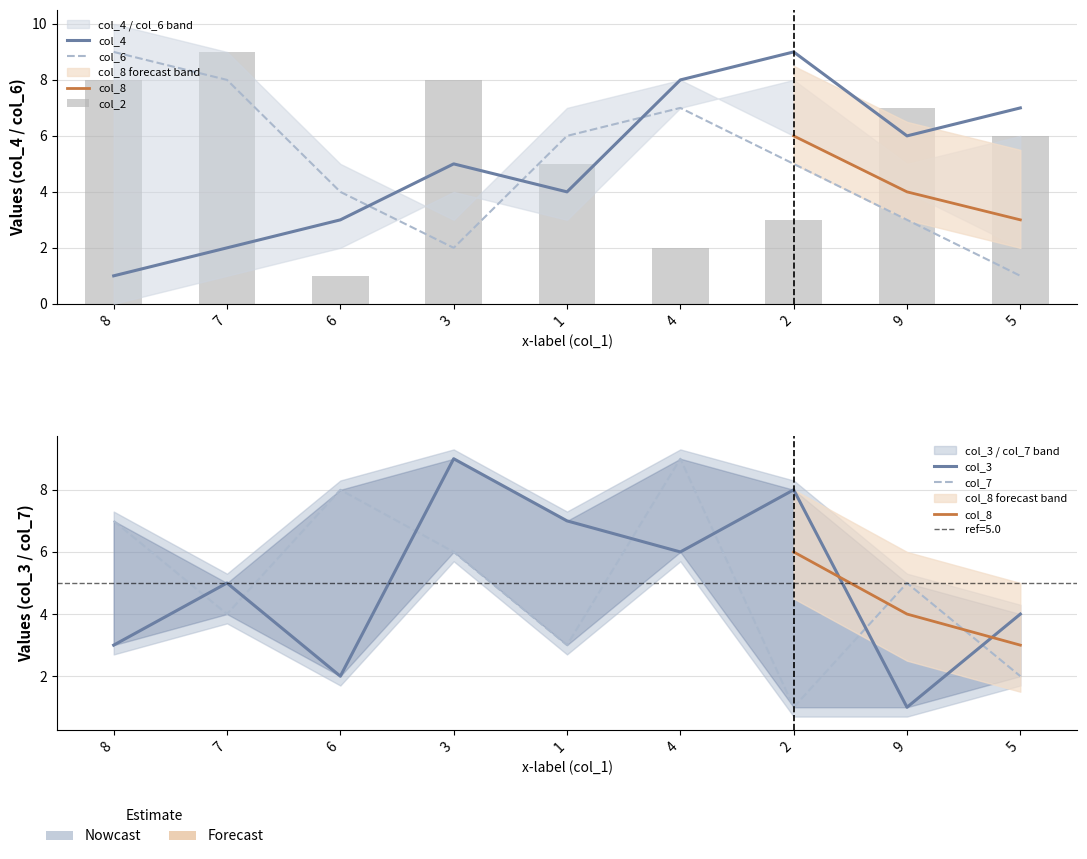

How many categories are shown in the chart?

9